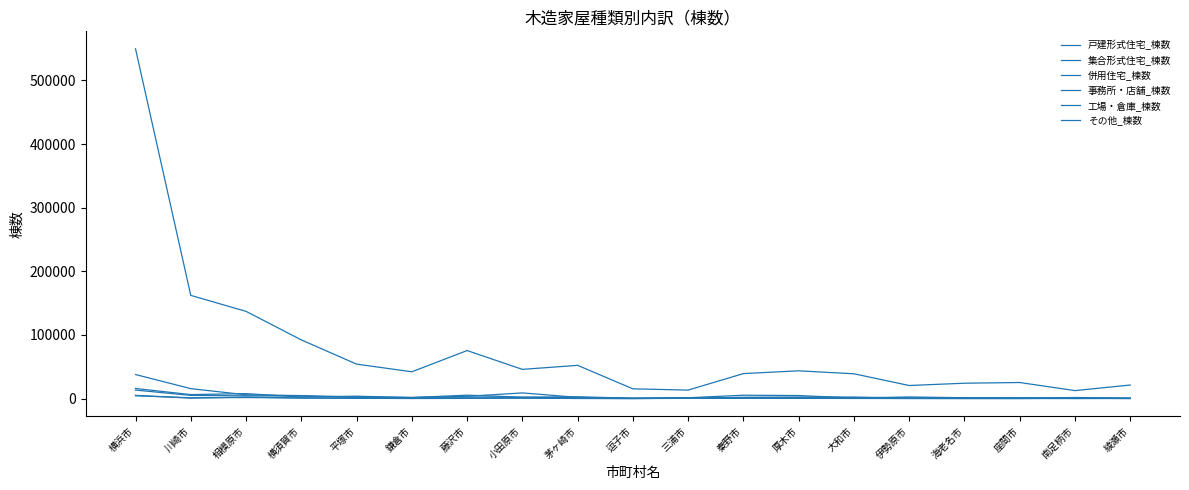

What is the difference between the highest and lowest values at 平塚市?

53681